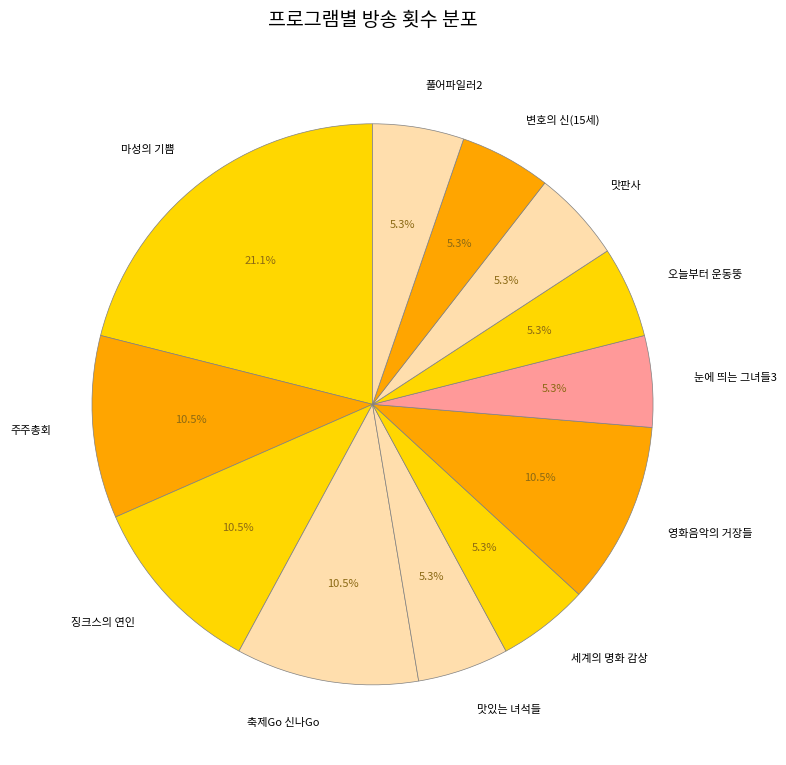

How many segments does this pie chart have?

12